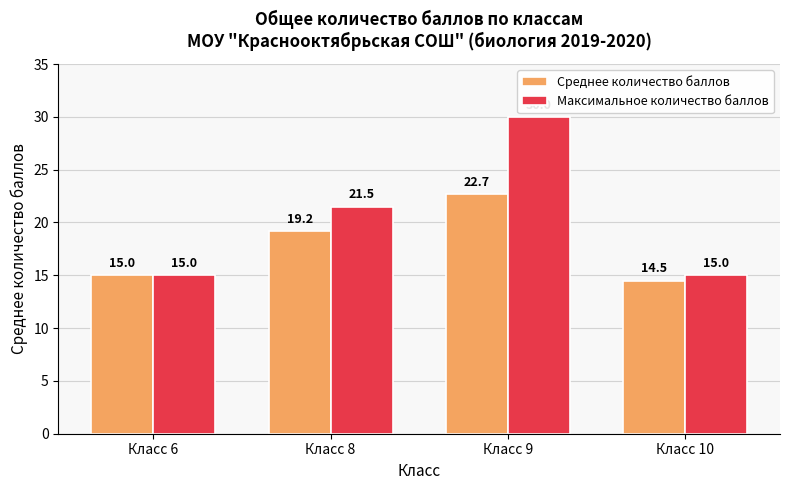

At which label does Среднее количество баллов first exceed 19?

Класс 8